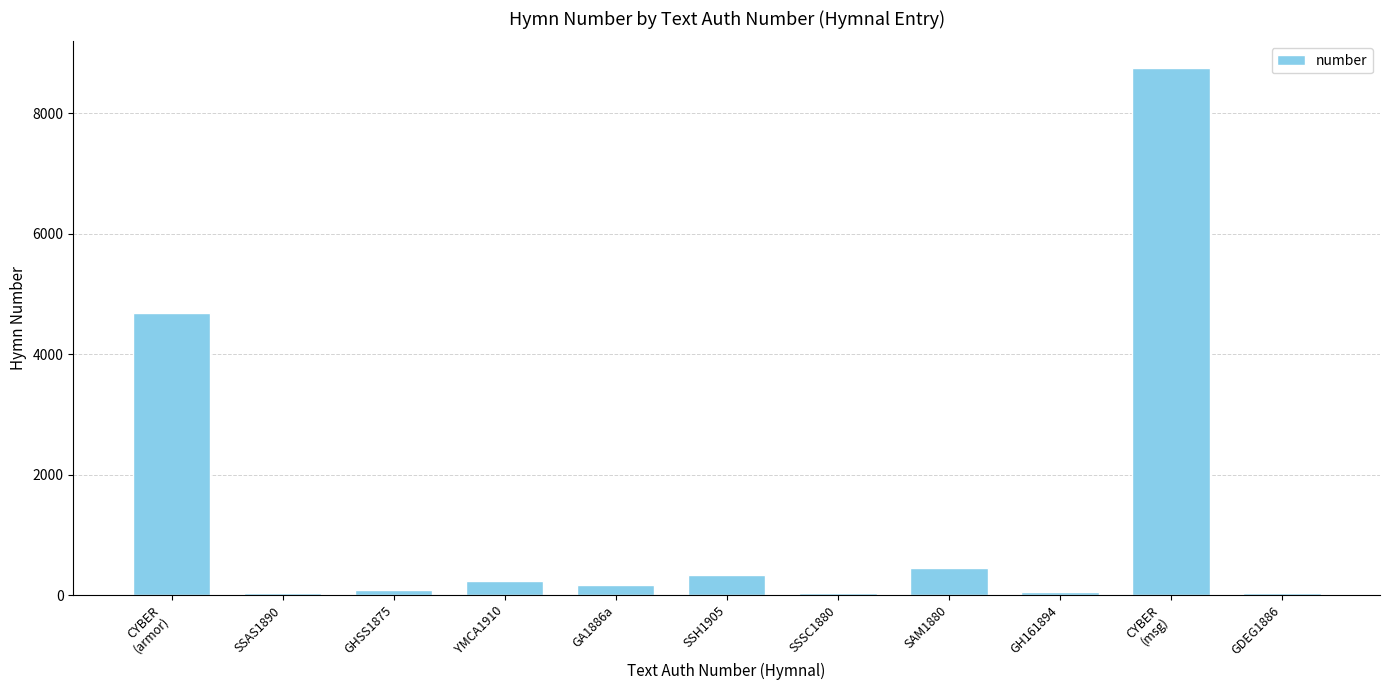

What is the change in value from CYBER
(armor) to GH161894?

-4629